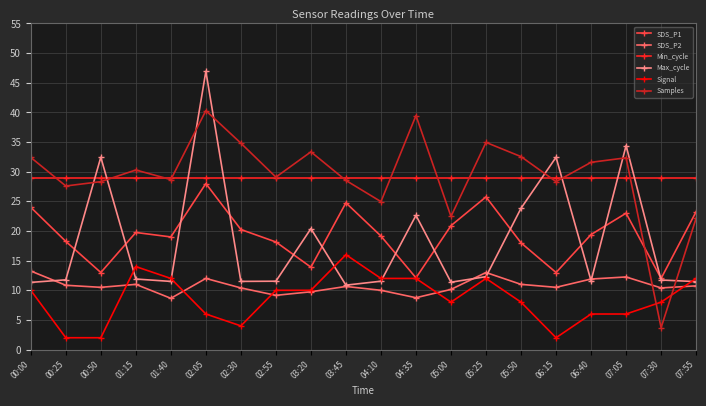

True or false: Max_cycle has a value of 11.5 at 04:10.

True